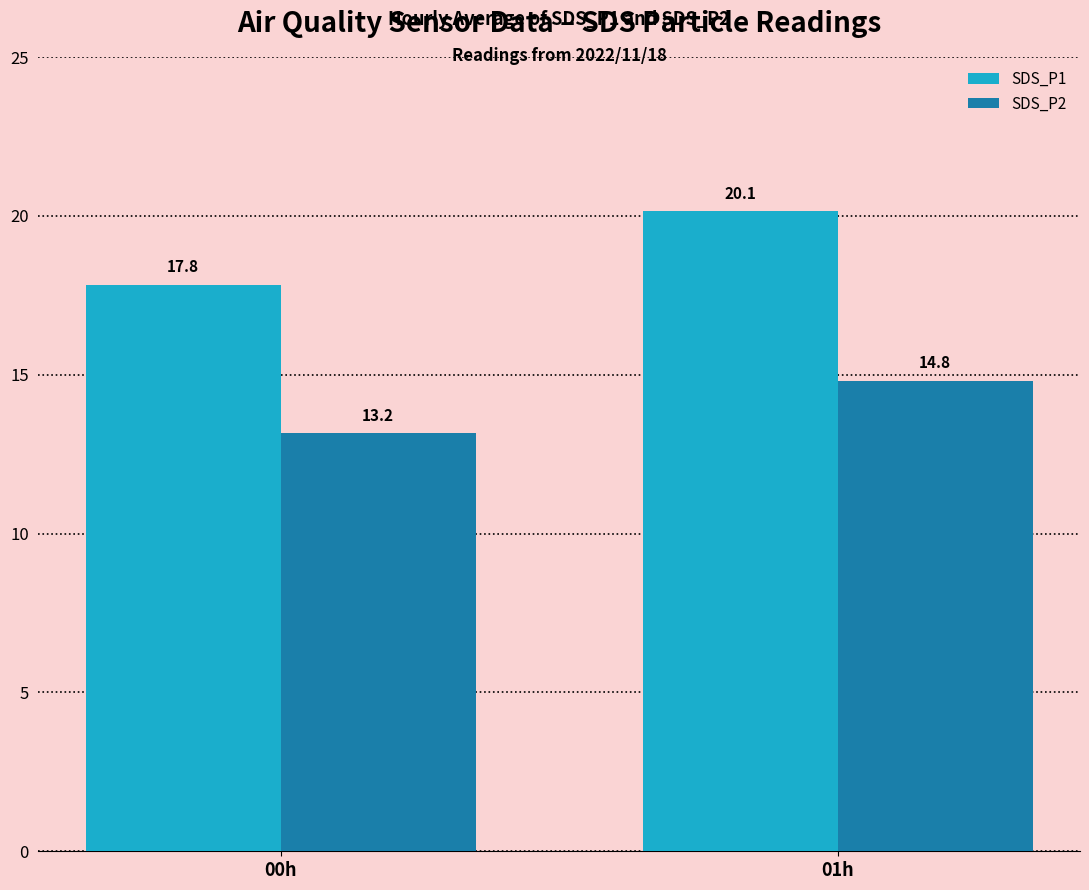

Which series changed the most between 00h and 01h?

SDS_P1